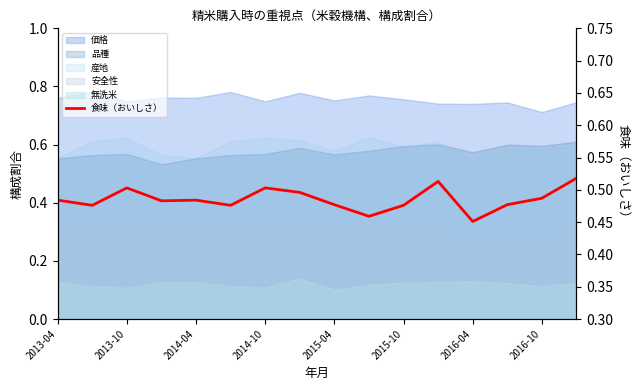

The value at 2014-10 is 0.3. True or false?

False